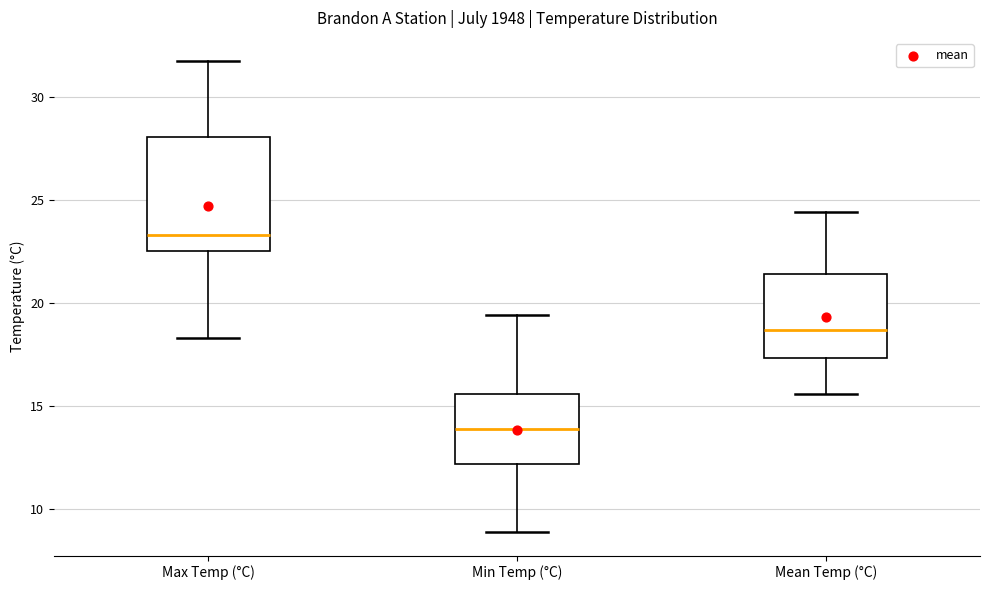

Where does the lower whisker of the box for Mean Temp (°C) end on the y-axis? The values are not printed on the chart, so give them approximately, as read against the axis.

15.5